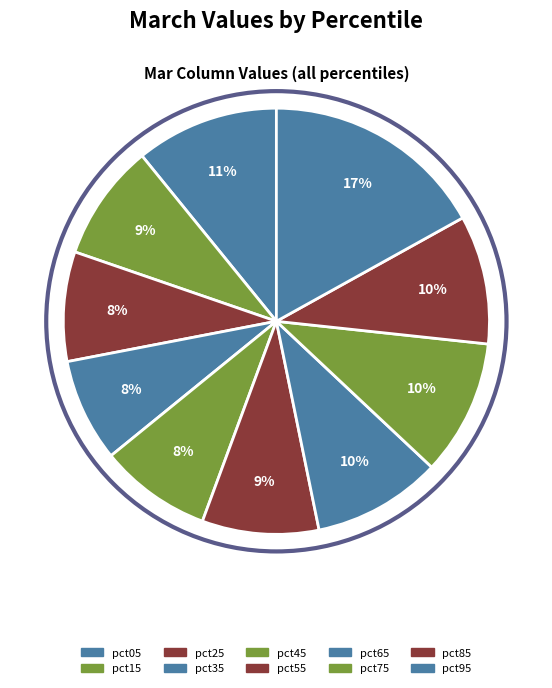

What percentage is NOT represented by pct55?

91.1%